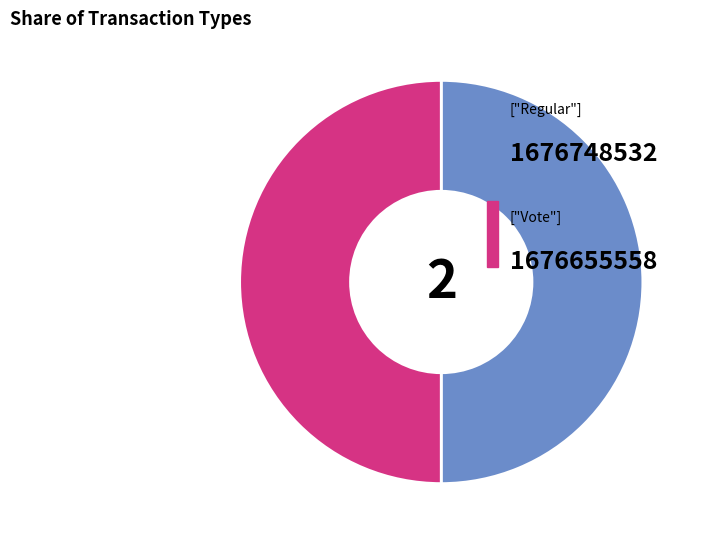

How many segments does this pie chart have?

2